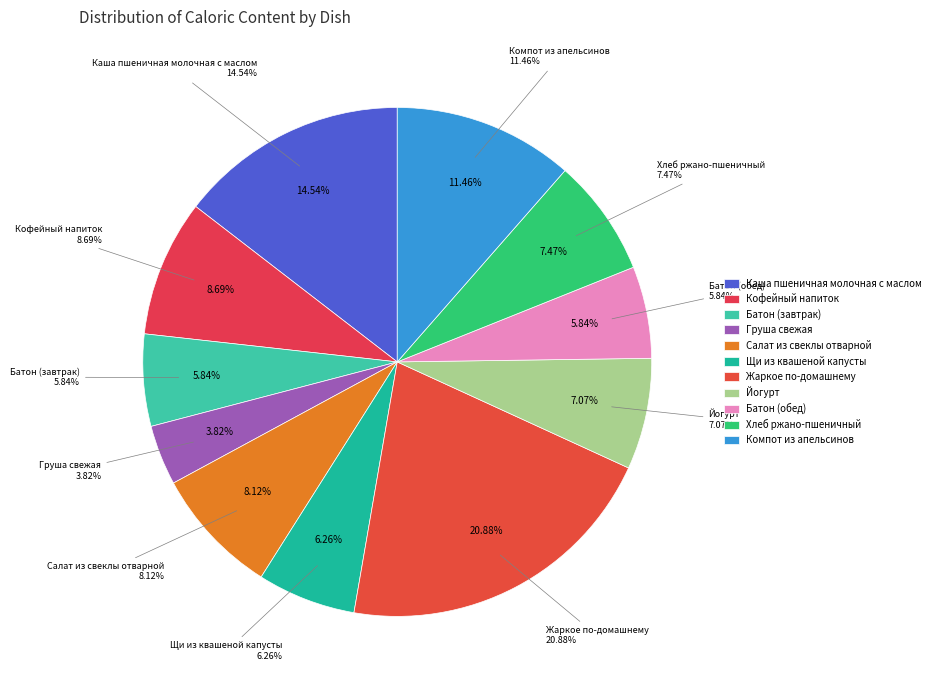

Is Йогурт the majority of the pie?

No